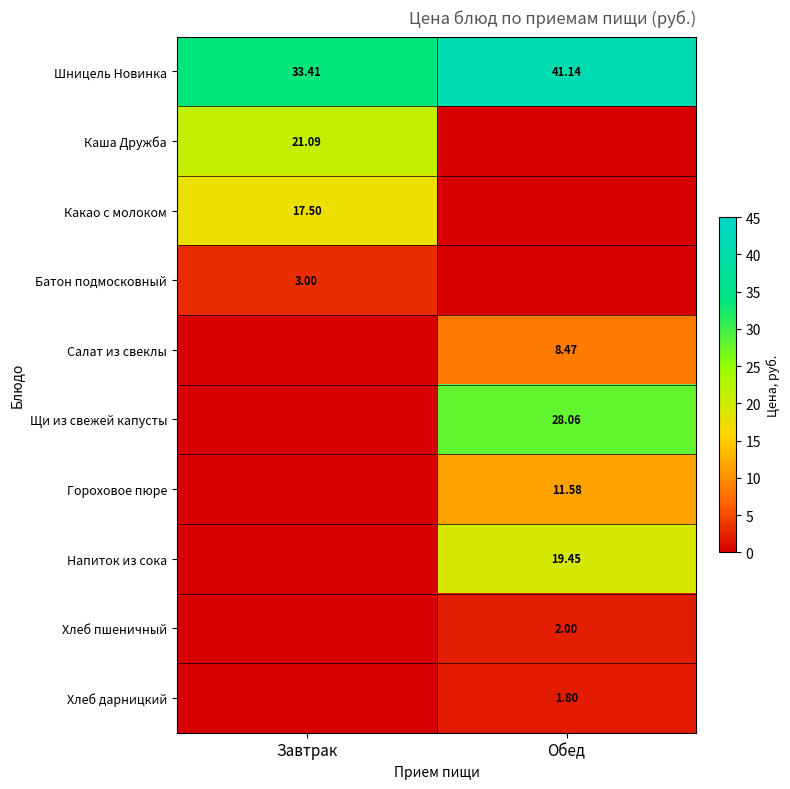

How many categories are shown in the chart?

2